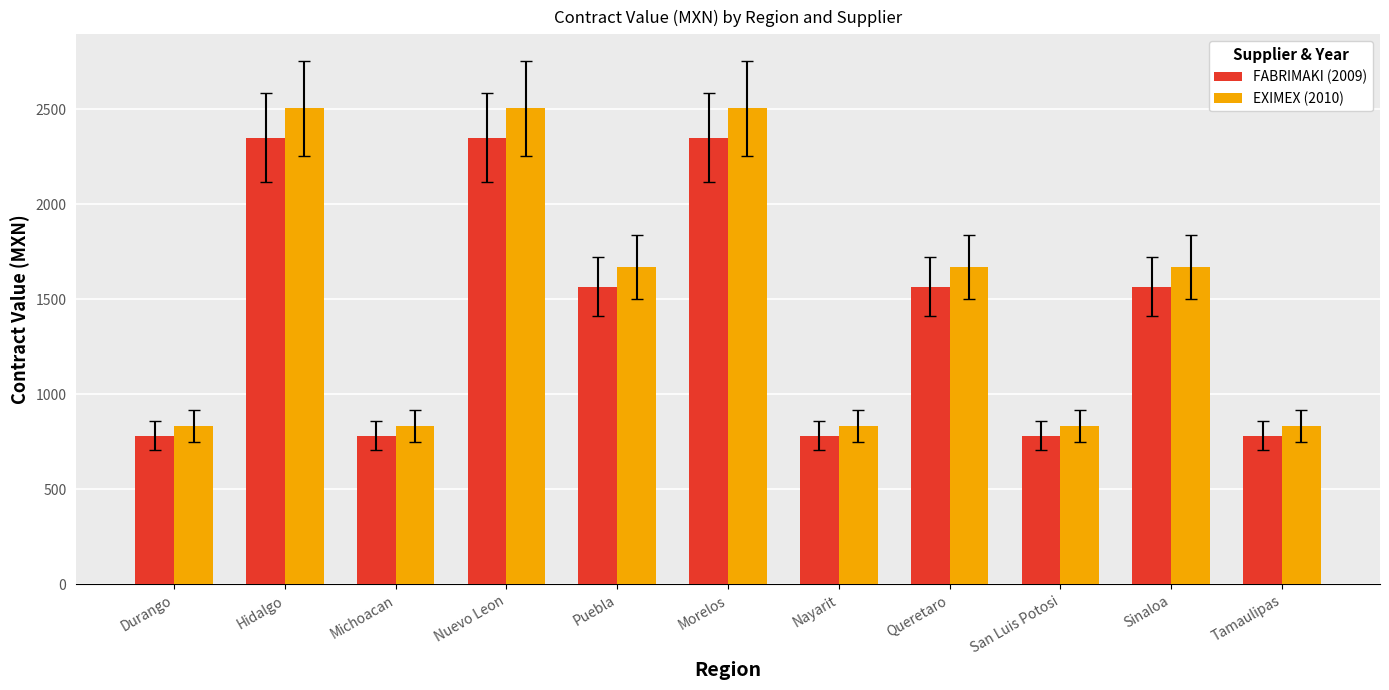

Rank the series by their maximum value, from highest to lowest.

EXIMEX (2010), FABRIMAKI (2009)